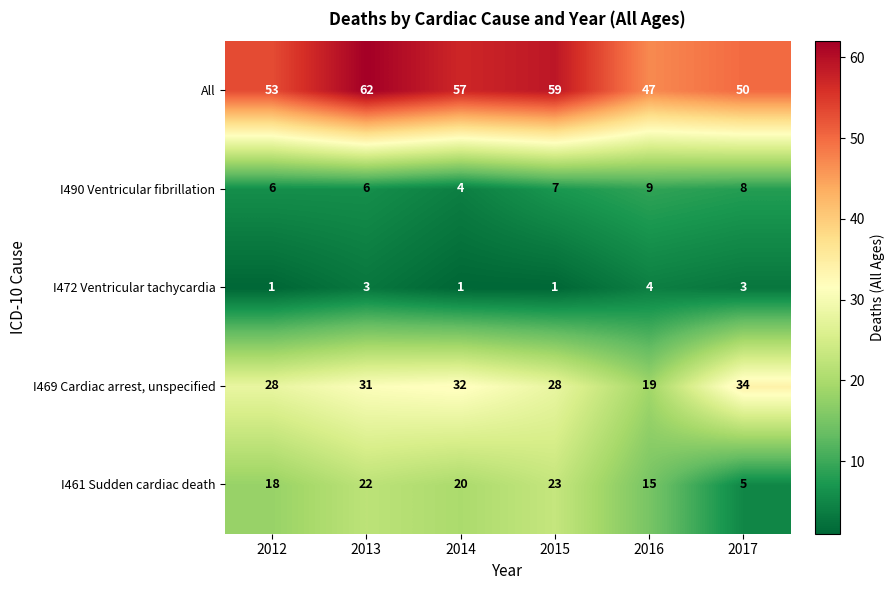

Between 2012 and 2016, which series saw the biggest shift?

I469 Cardiac arrest, unspecified